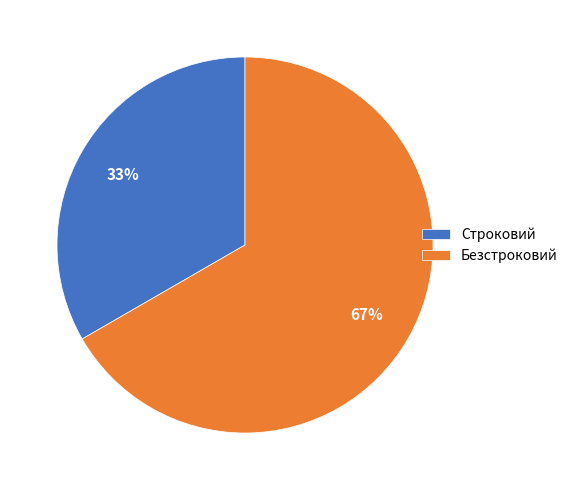

Which category accounts for the majority?

Безстроковий